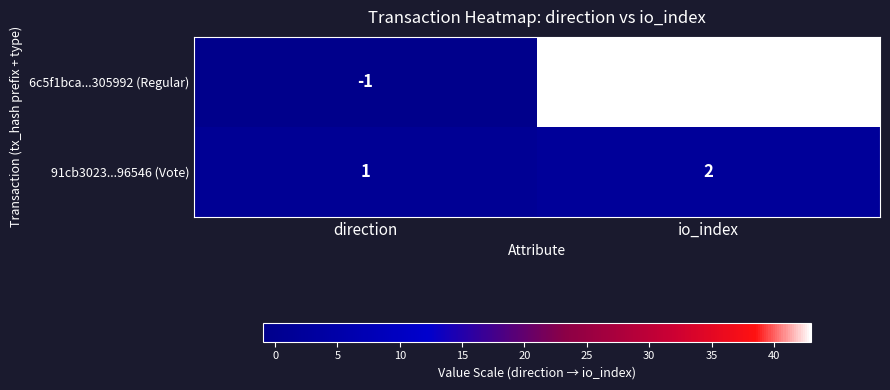

Which category has the highest value across all series?

io_index